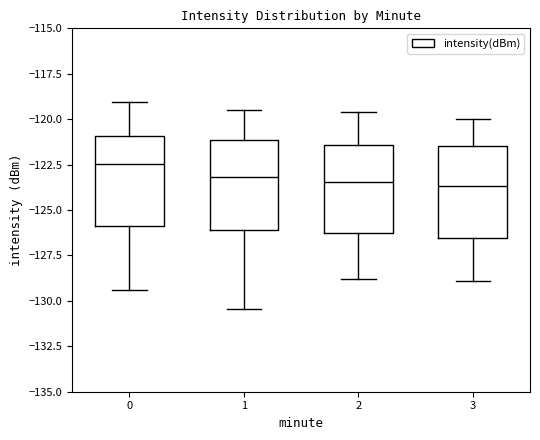

Which box has the highest median line?

0